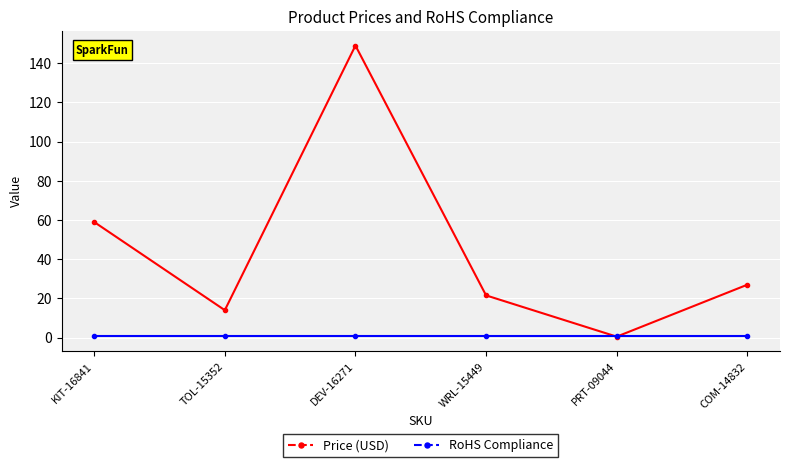

How many intersections are there between Price (USD) and RoHS Compliance?

2